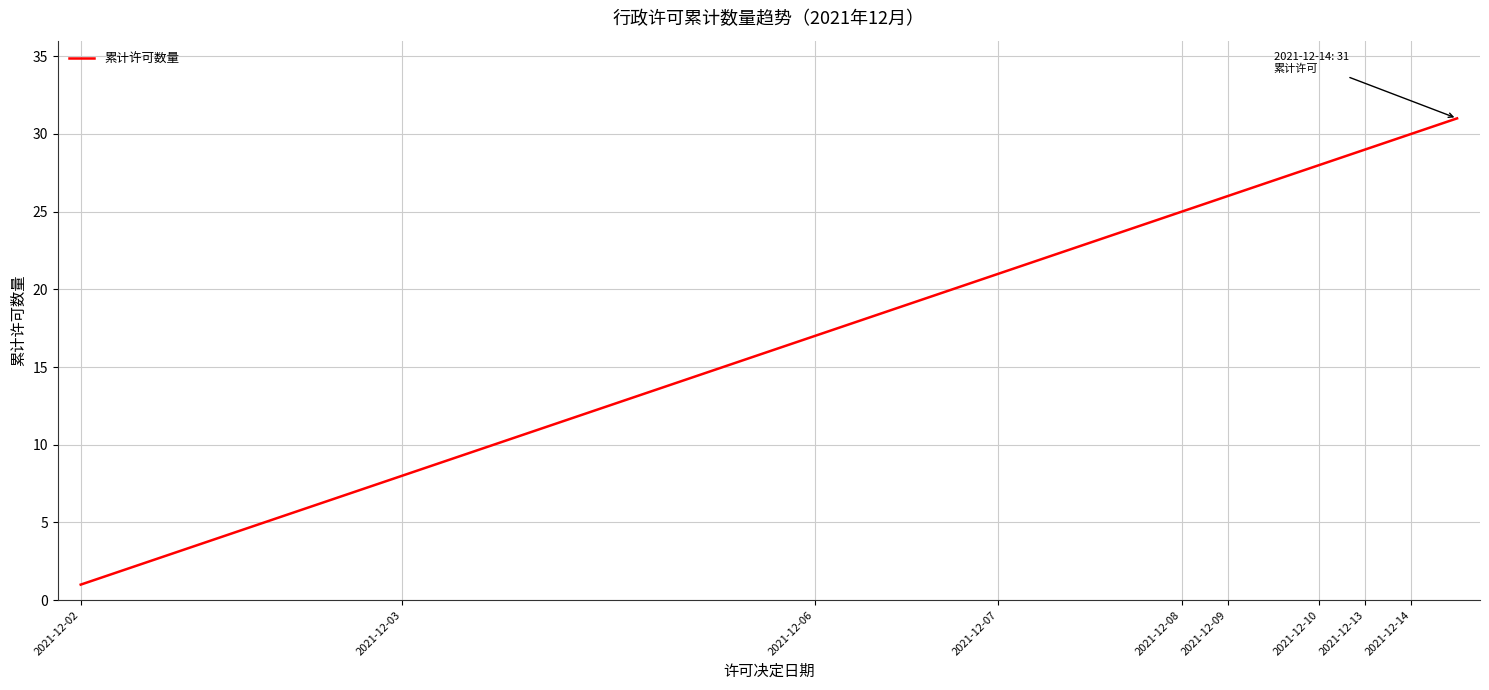

Reading right to left, extract all data points from this chart.

31	30	29	28	27	26	25	24	23	22	21	20	19	18	17	16	15	14	13	12	11	10	9	8	7	6	5	4	3	2	1